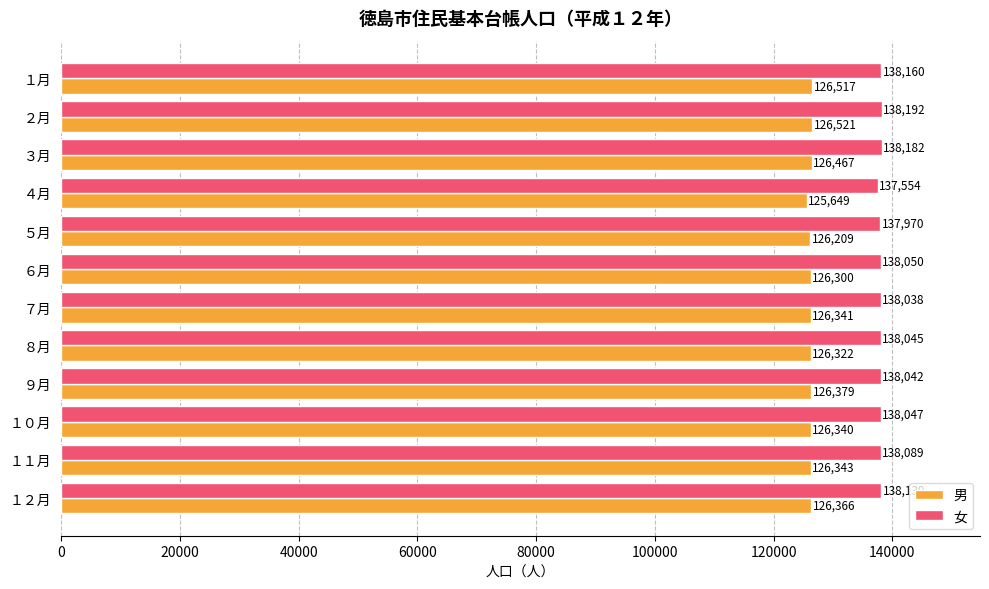

At ６月, list the series in order from smallest to largest.

男, 女